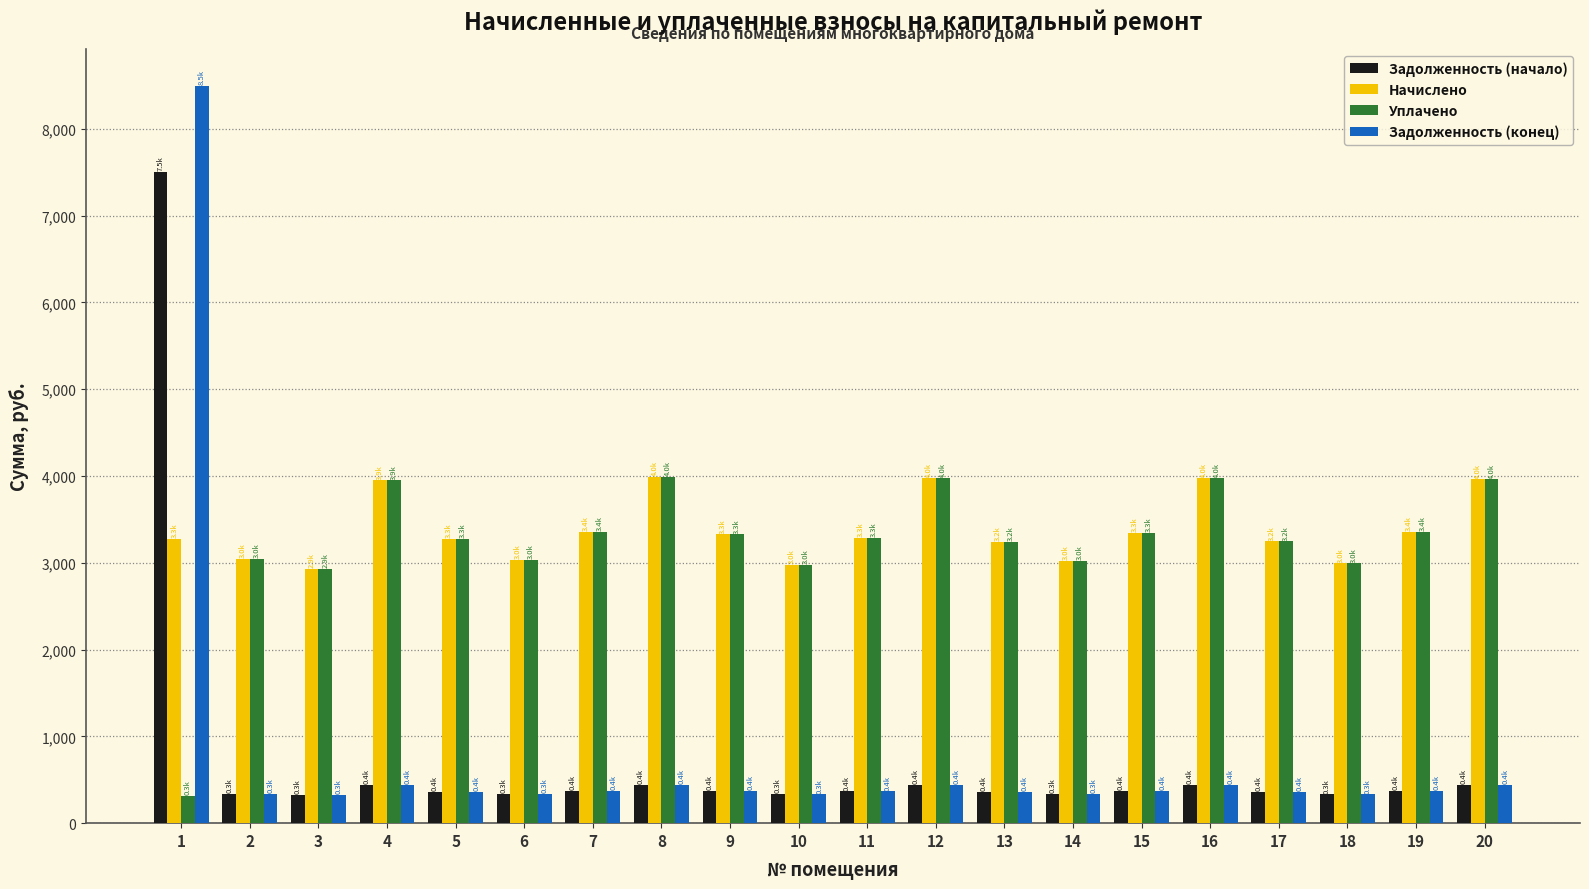

At how many categories does at least one series exceed 3109?

14